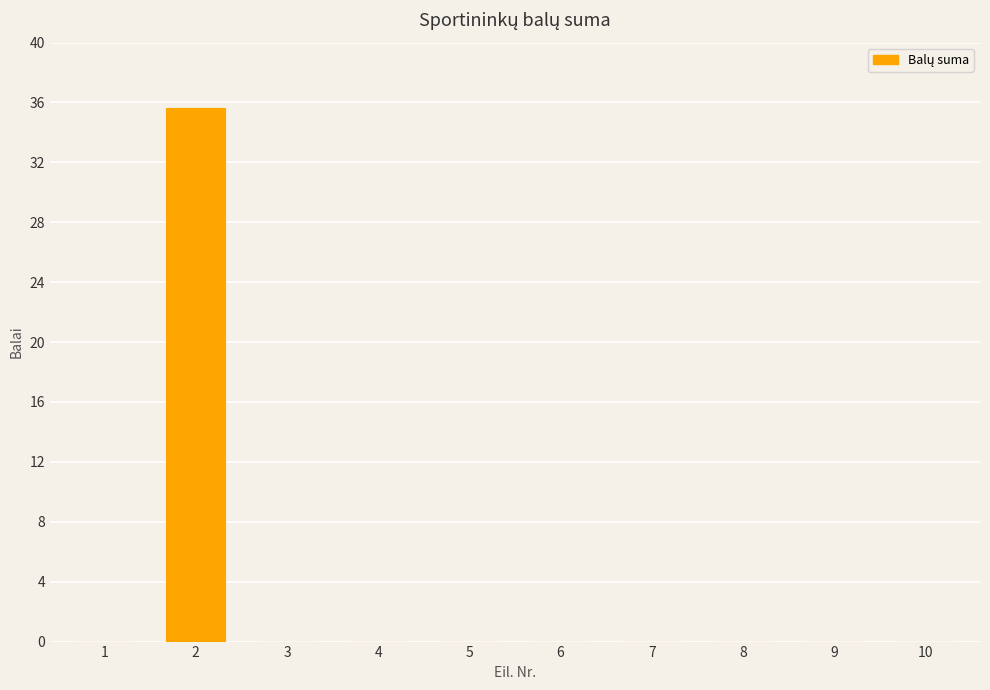

Reading left to right, list all the values displayed in this chart.

1=0.0	2=35.6	3=0.0	4=0.0	5=0.0	6=0.0	7=0.0	8=0.0	9=0.0	10=0.0